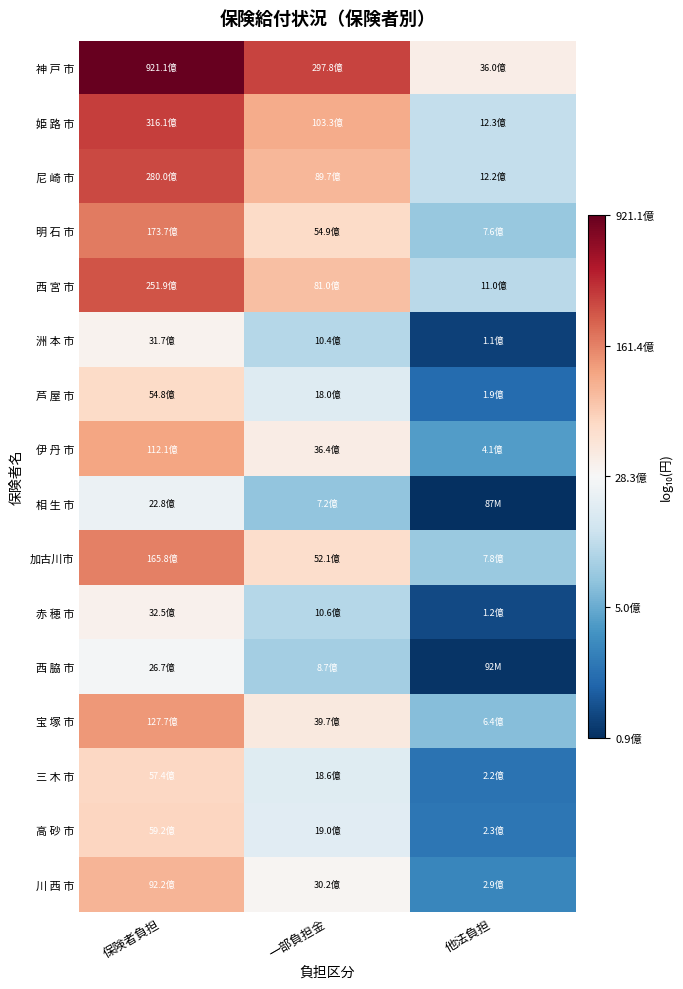

Reading right to left, transcribe all the data shown in this chart.

神 戸 市: 他法負担=9.6	一部負担金=10.5	保険者負担=11.0
姫 路 市: 他法負担=9.1	一部負担金=10.0	保険者負担=10.5
尼 崎 市: 他法負担=9.1	一部負担金=10.0	保険者負担=10.4
明 石 市: 他法負担=8.9	一部負担金=9.7	保険者負担=10.2
西 宮 市: 他法負担=9.0	一部負担金=9.9	保険者負担=10.4
洲 本 市: 他法負担=8.0	一部負担金=9.0	保険者負担=9.5
芦 屋 市: 他法負担=8.3	一部負担金=9.3	保険者負担=9.7
伊 丹 市: 他法負担=8.6	一部負担金=9.6	保険者負担=10.0
相 生 市: 他法負担=7.9	一部負担金=8.9	保険者負担=9.4
加古川市: 他法負担=8.9	一部負担金=9.7	保険者負担=10.2
赤 穂 市: 他法負担=8.1	一部負担金=9.0	保険者負担=9.5
西 脇 市: 他法負担=8.0	一部負担金=8.9	保険者負担=9.4
宝 塚 市: 他法負担=8.8	一部負担金=9.6	保険者負担=10.1
三 木 市: 他法負担=8.3	一部負担金=9.3	保険者負担=9.8
高 砂 市: 他法負担=8.4	一部負担金=9.3	保険者負担=9.8
川 西 市: 他法負担=8.5	一部負担金=9.5	保険者負担=10.0